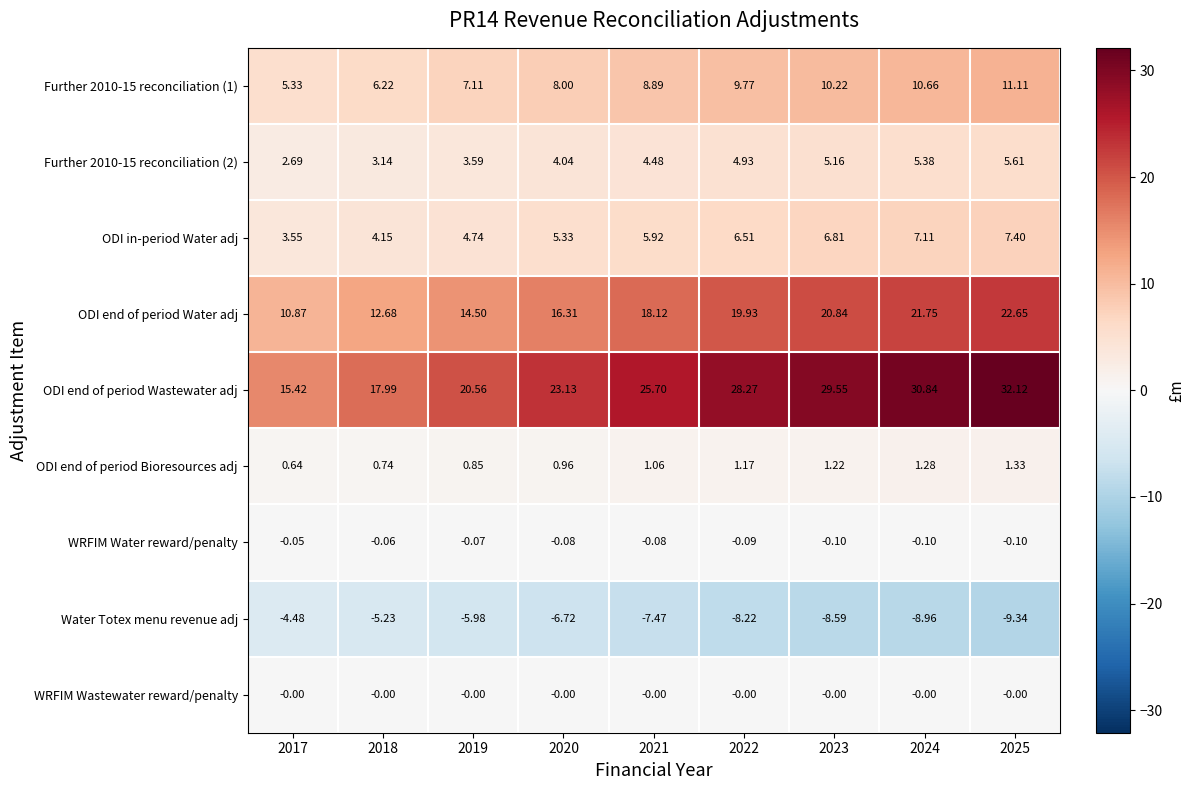

Which series has the largest total across all categories?

ODI end of period Wastewater adj